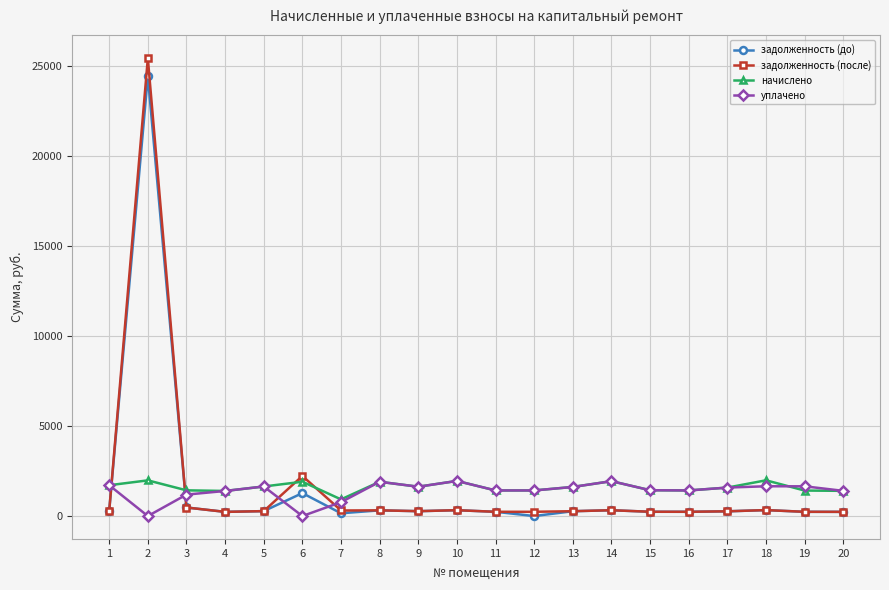

The value of начислено at 10 is 1949.3. True or false?

True